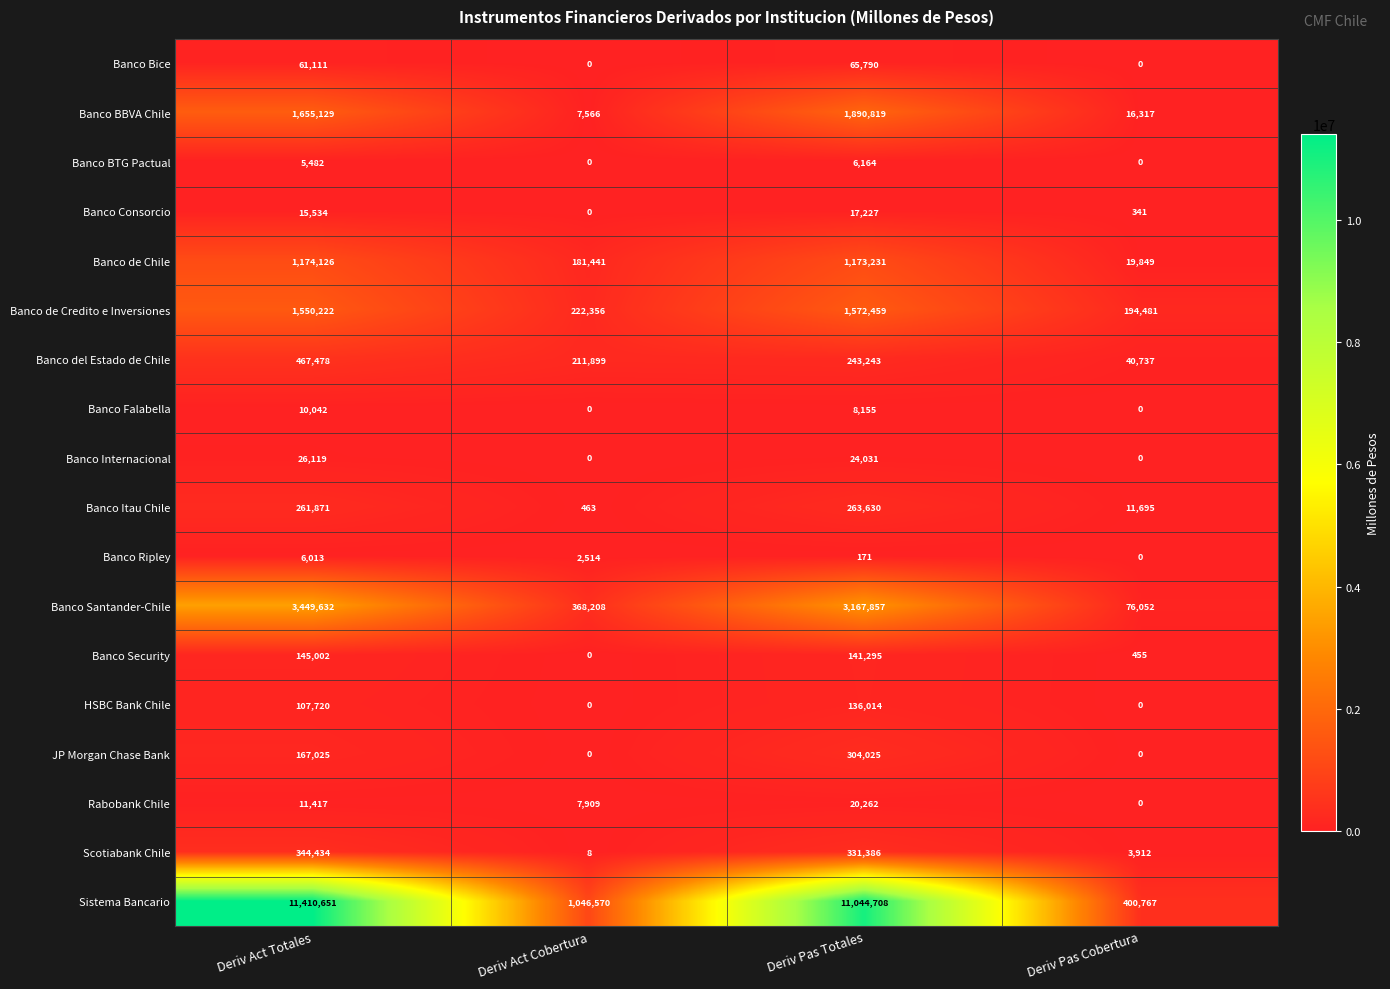

What is the spread (max minus min) of values at Deriv Act Totales?

11405169